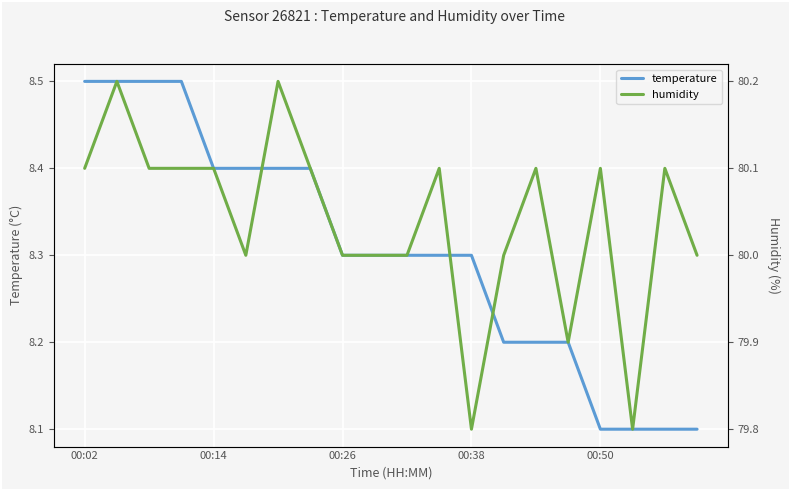

Is it true that temperature equals 8.4 at 00:14?

True